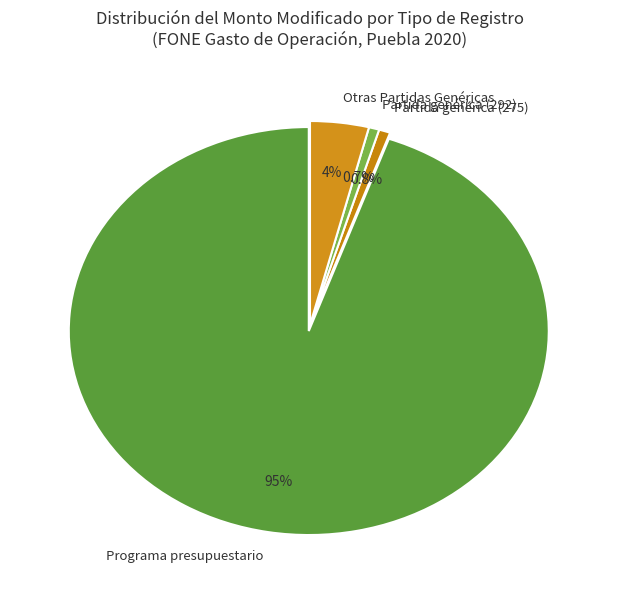

Does Partida genérica (292) represent more than half of the total?

No